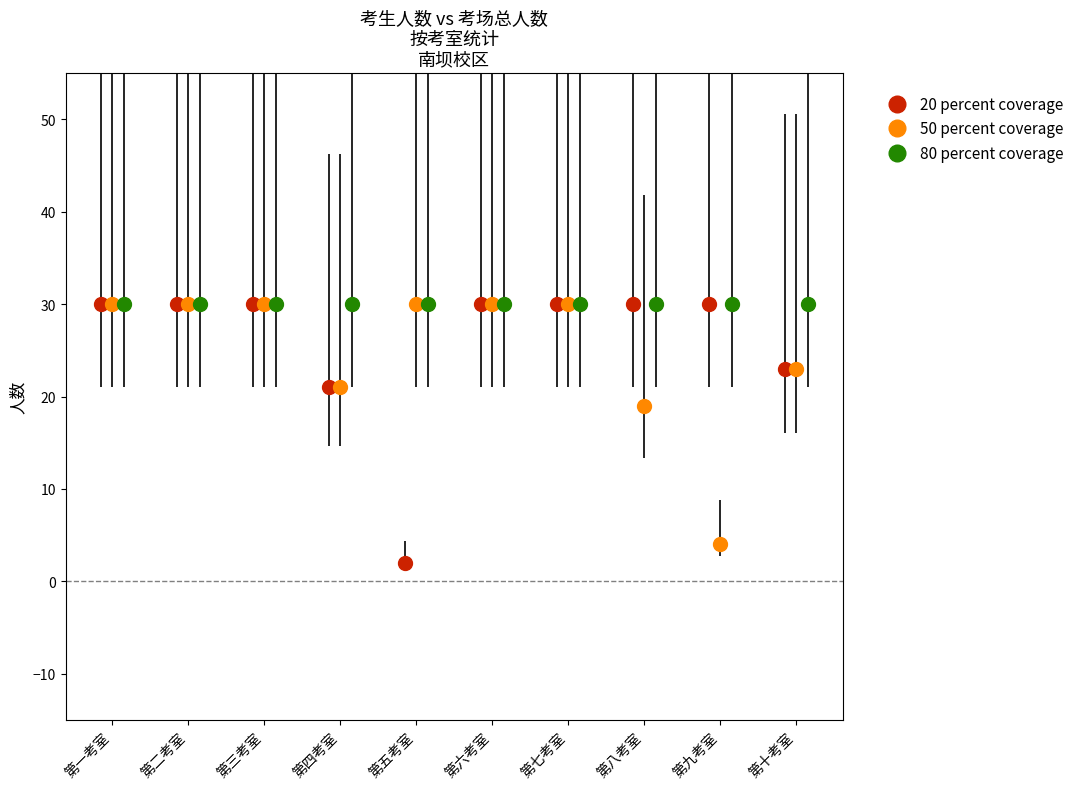

What is the average value of the 20 percent coverage series?

26